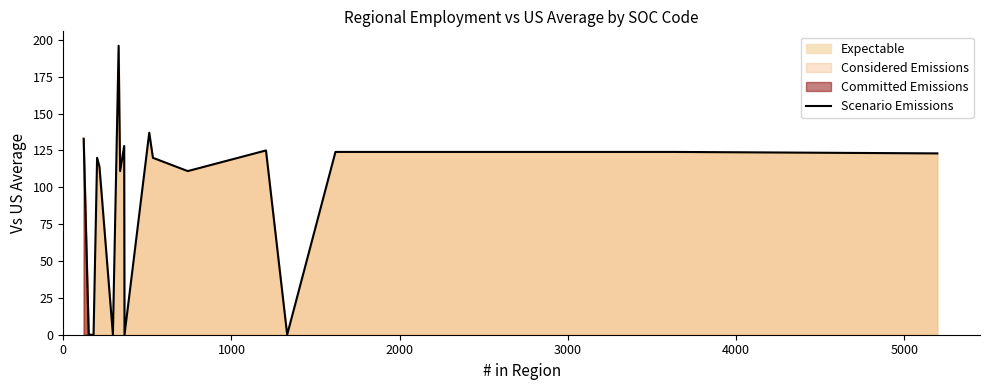

How many points are higher than both their immediate neighbors (excluding endpoints)?

5